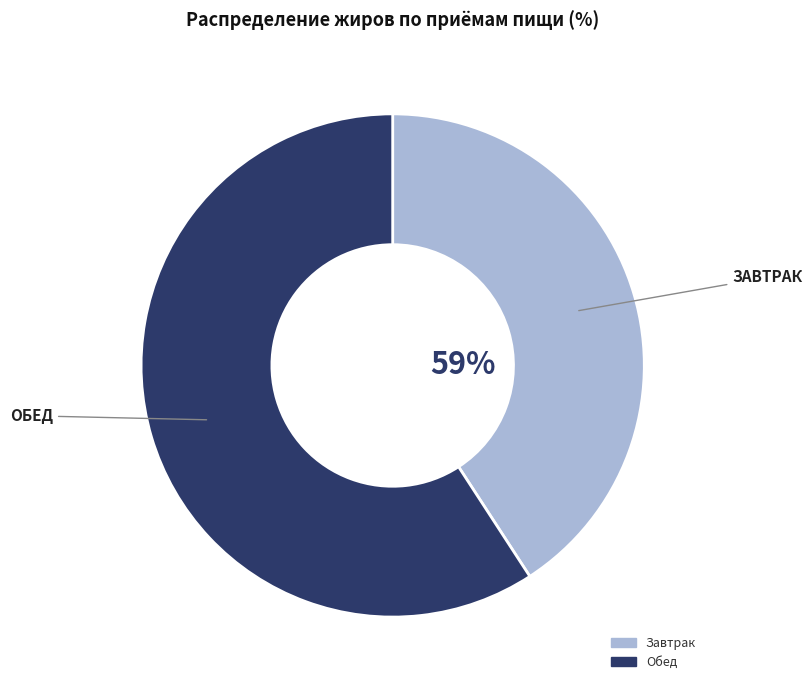

How much of the chart is everything except Завтрак?

59.2%